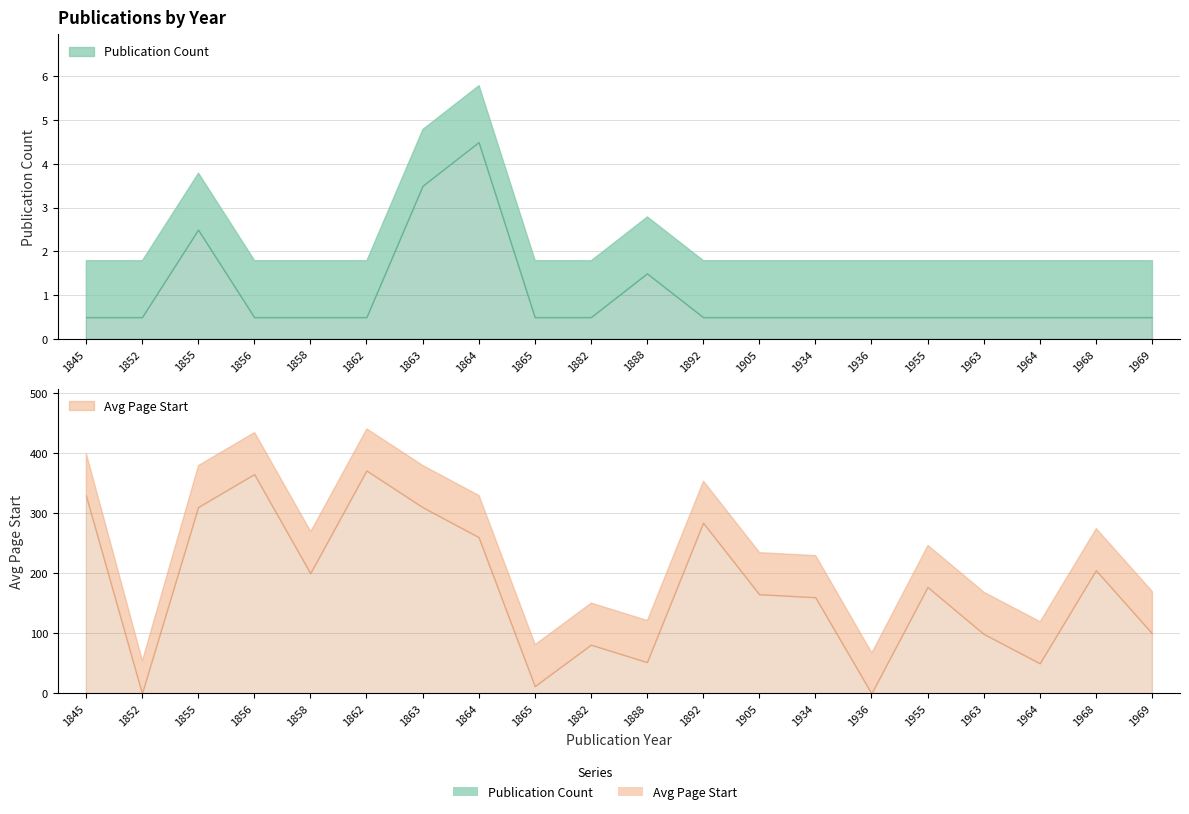

At which category is the sum across all series the highest?

1862